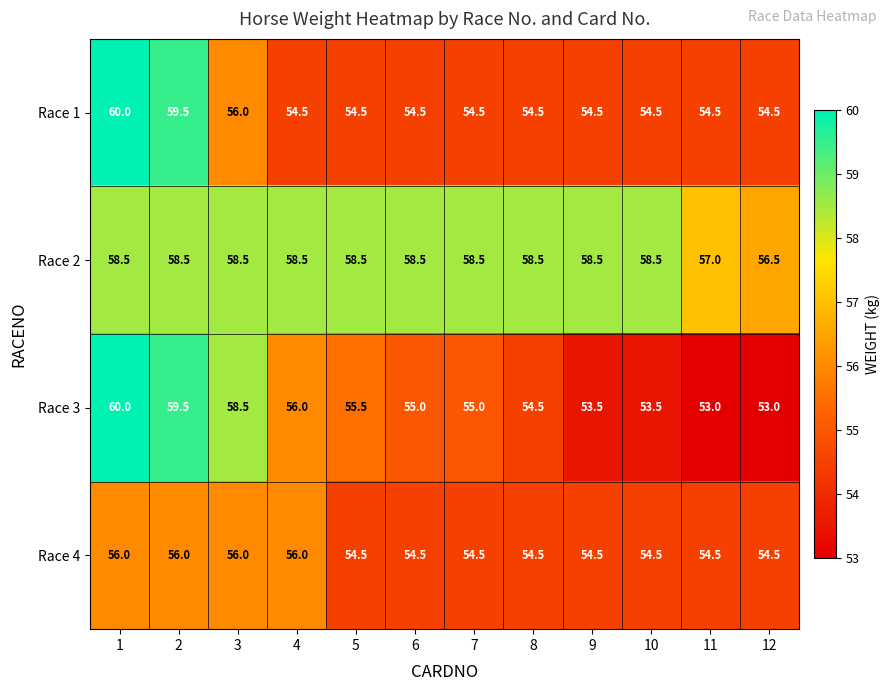

The value of Race 4 at 3 is 56.0. True or false?

True